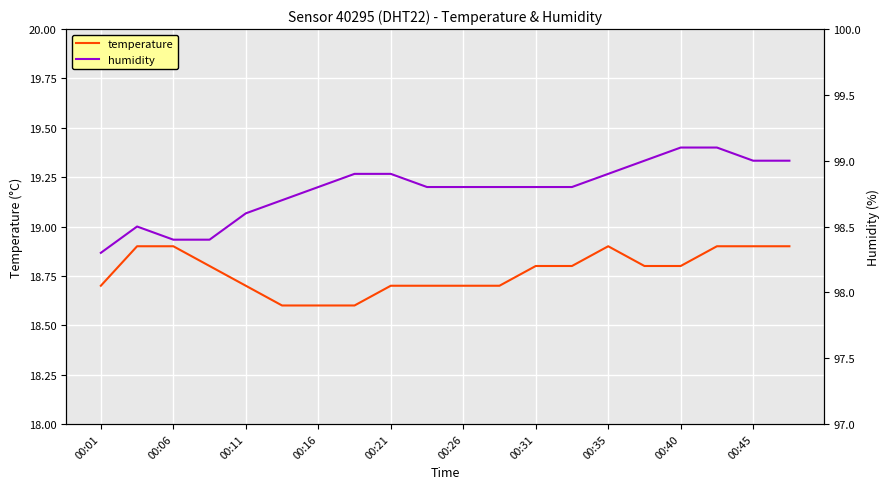

Is it true that temperature equals 18.9 at 00:45?

True